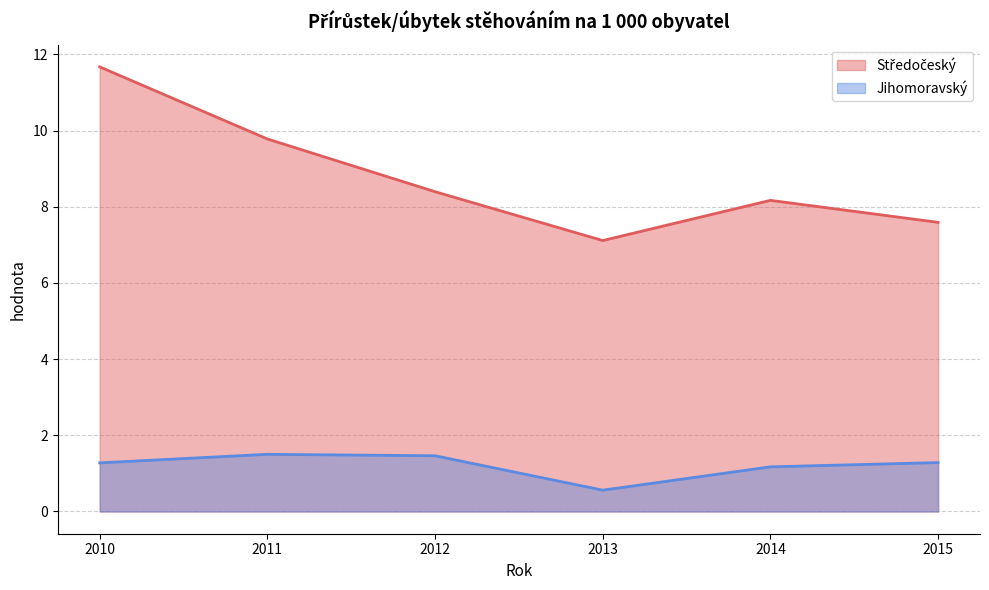

Reading left to right, list all the values displayed in this chart.

Středočeský: 2010=11.7	2011=9.8	2012=8.4	2013=7.1	2014=8.2	2015=7.6
Jihomoravský: 2010=1.3	2011=1.5	2012=1.5	2013=0.6	2014=1.2	2015=1.3